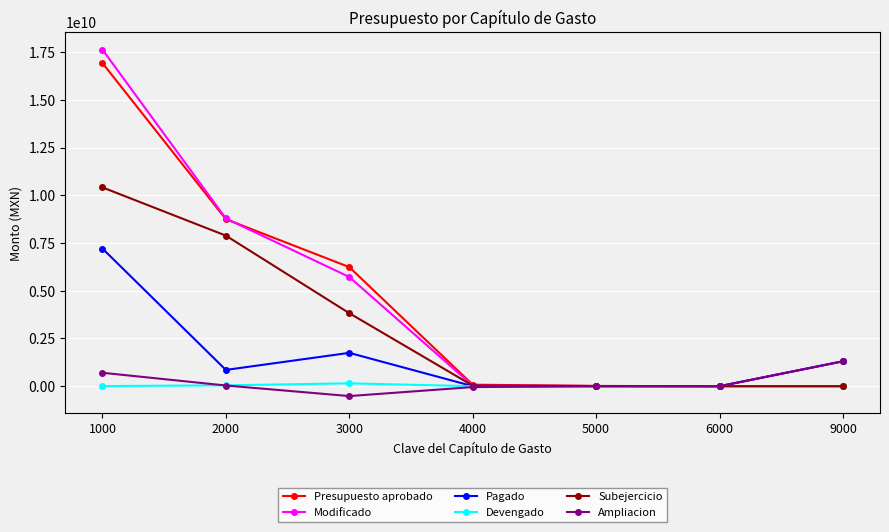

What is the smallest value displayed?

-516725687.9